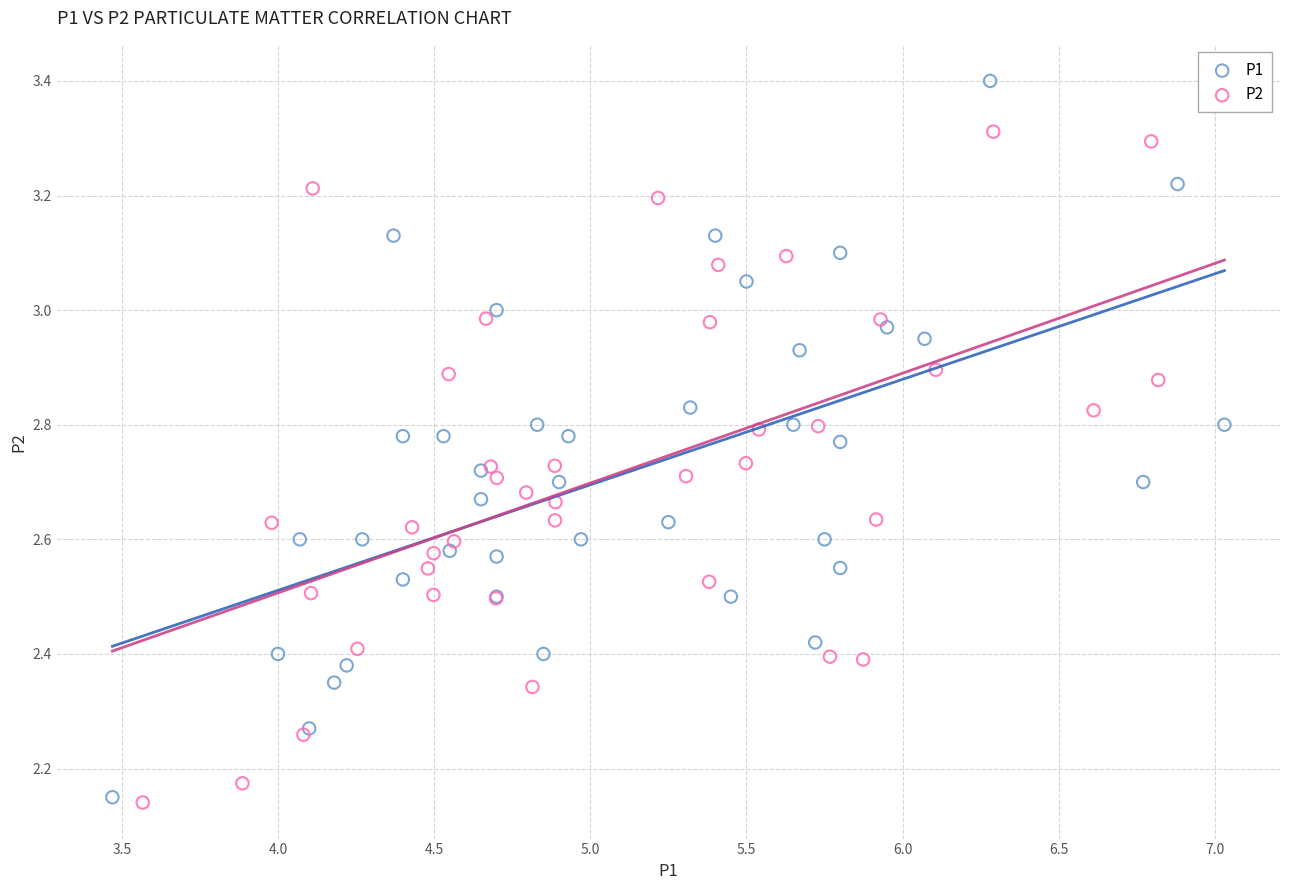

Which series has the largest Y range (max minus min)?

P1